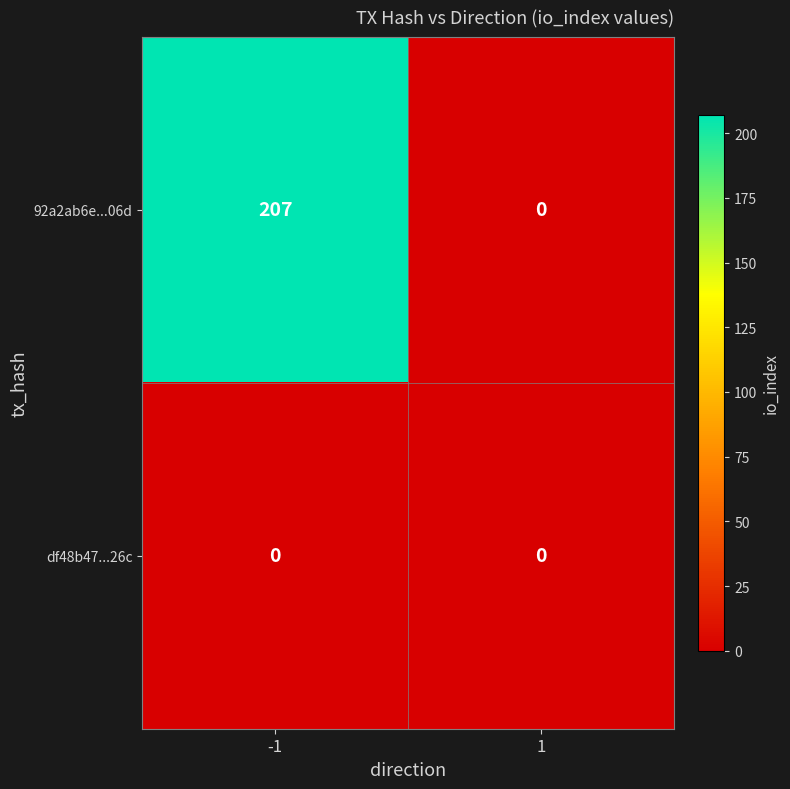

What is the sum of all 92a2ab6e...06d values?

207